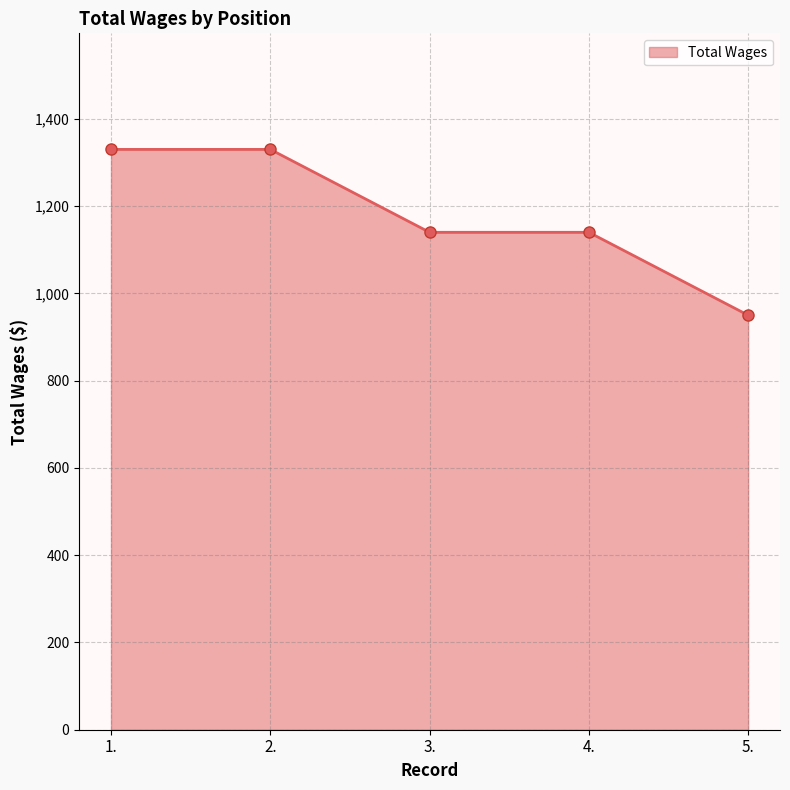

How many lines are shown in the chart?

1